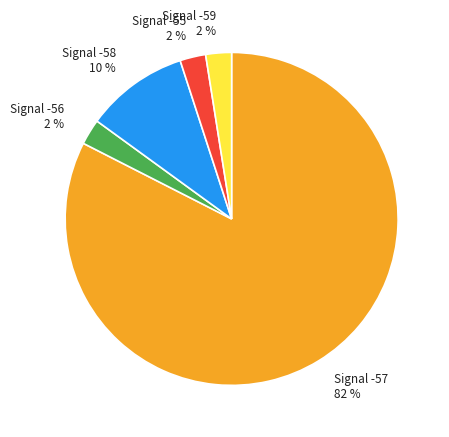

To the nearest percent, what is the average slice percentage?

20%